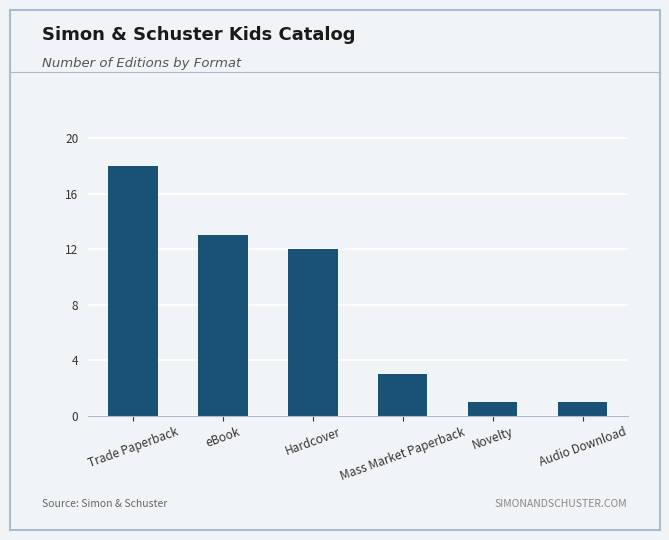

How many values are below 12?

3